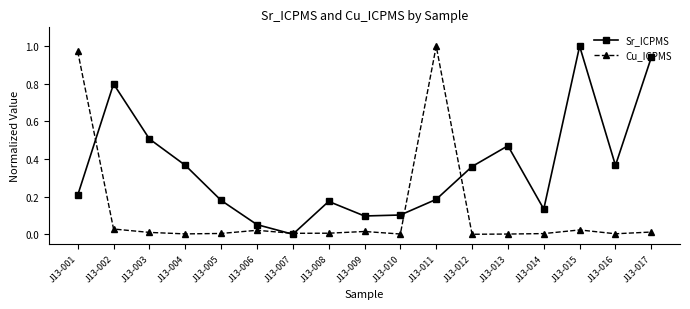

True or false: Sr_ICPMS has a value of 0.2 at J13-011.

True